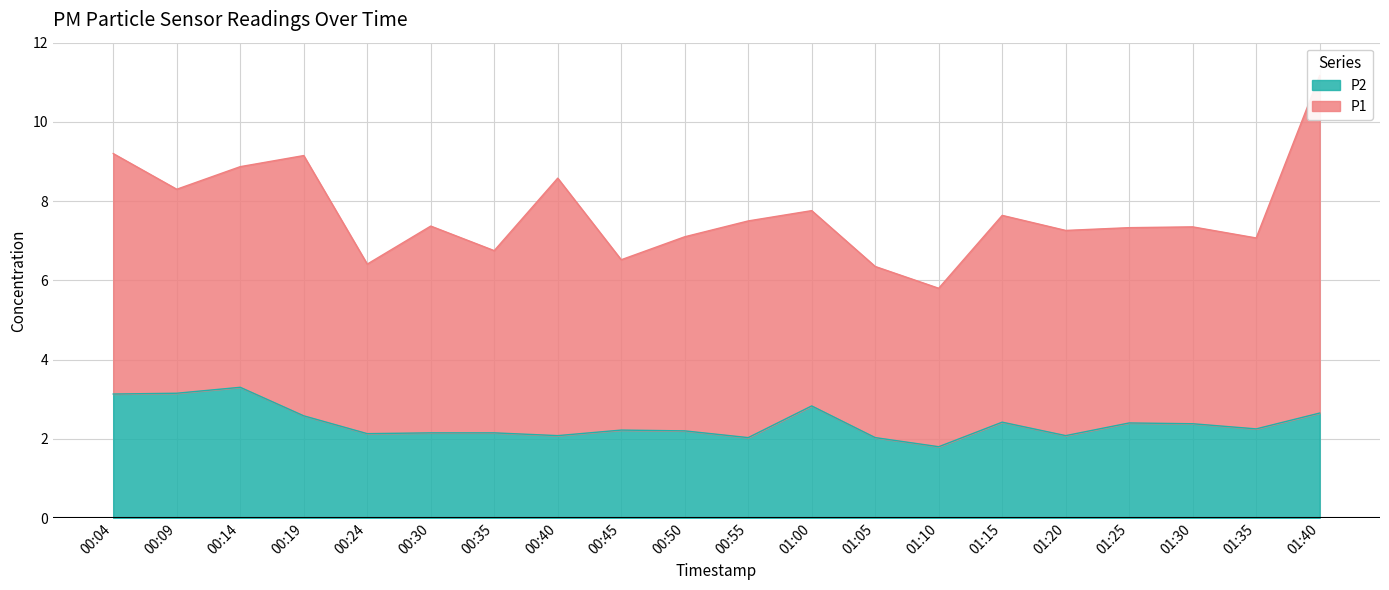

What is the lowest value of the P2 series?

1.8